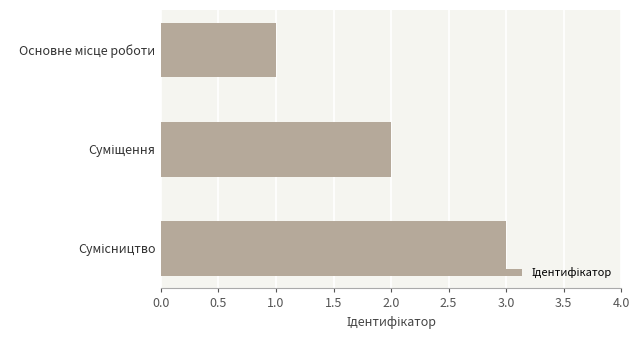

What is the maximum value shown in the chart?

3